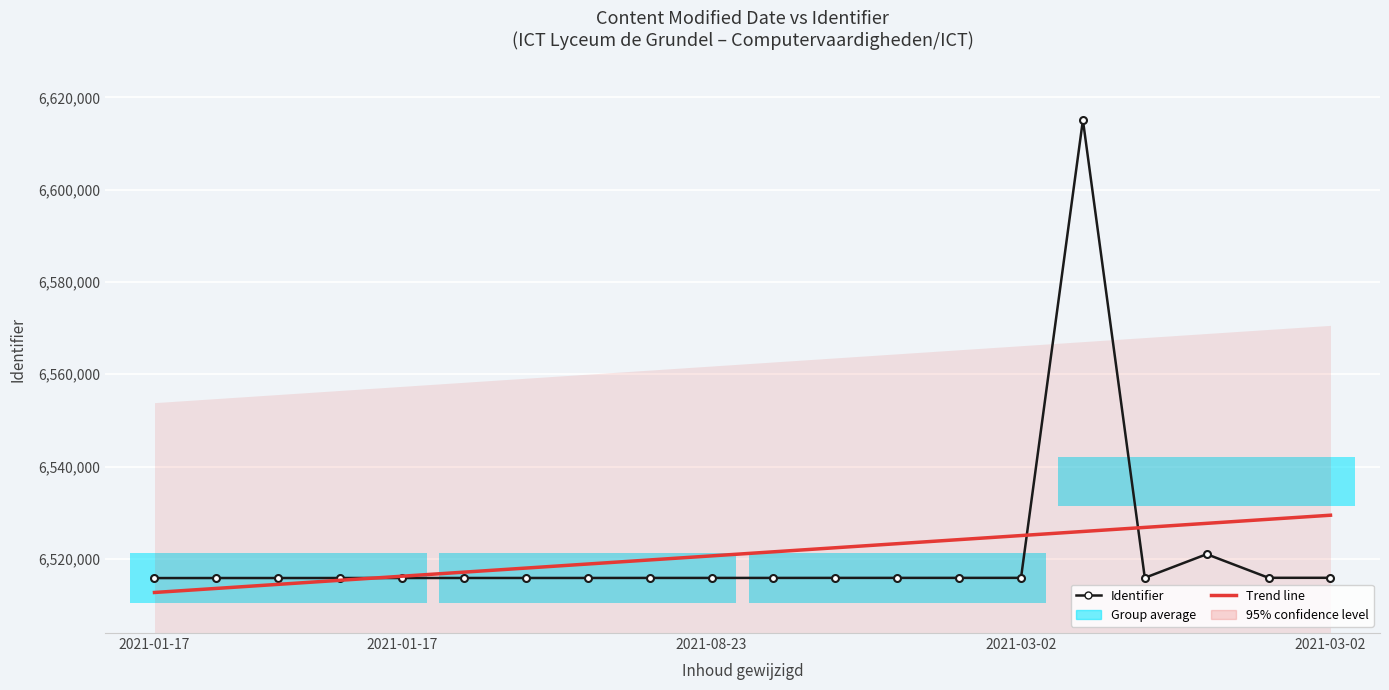

Rank the series by their maximum value, from highest to lowest.

Identifier, Trend line